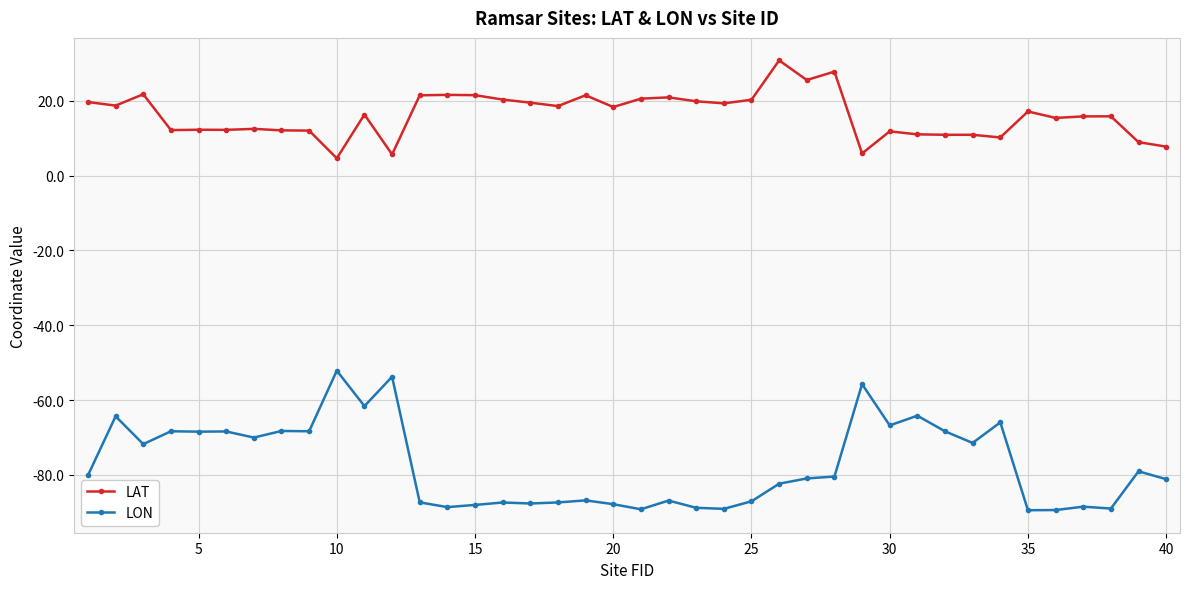

Which series has the largest range (max minus min)?

LON